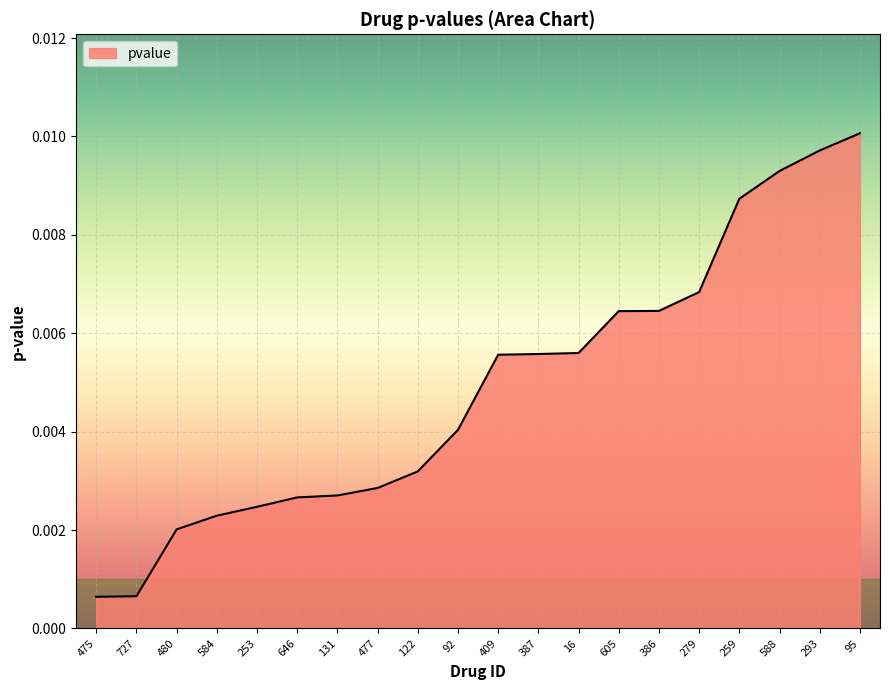

Between 584 and 477, which is larger?

477